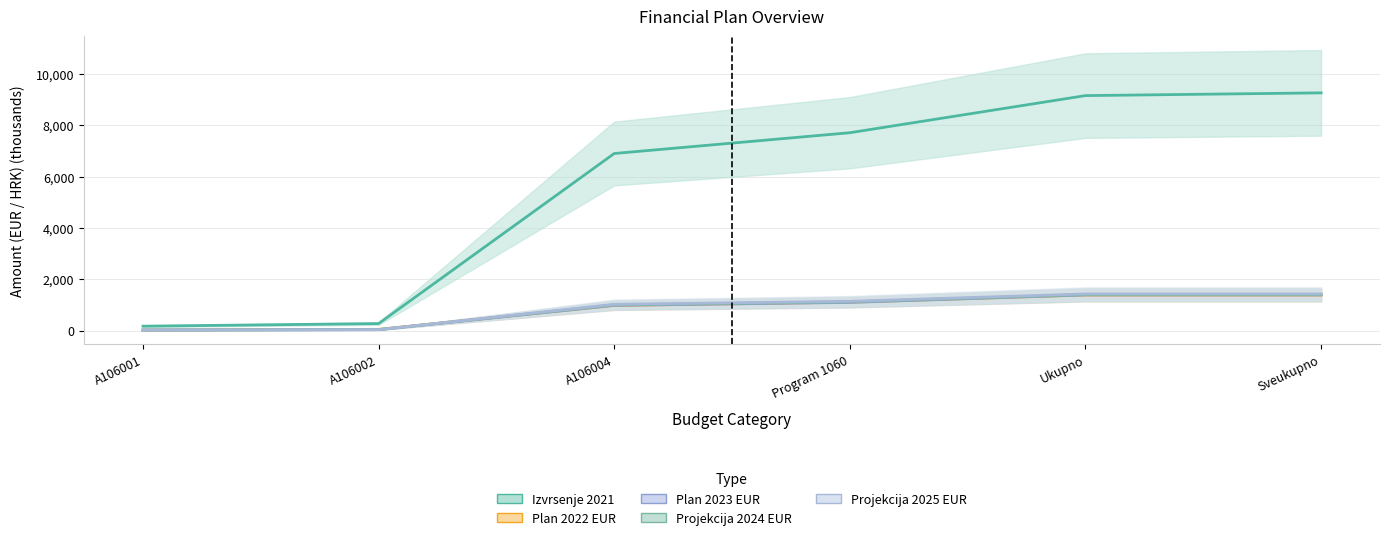

How many data points in Plan 2023 EUR are less than 1098?

3